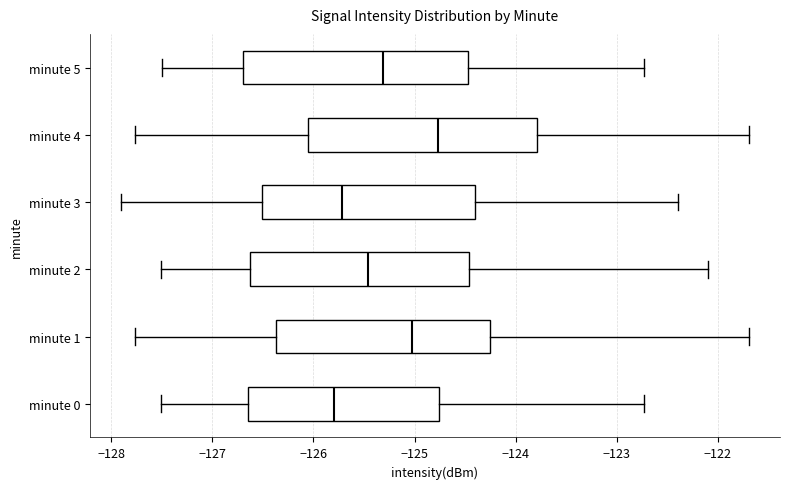

Where does the right whisker of the box for minute 0 end on the x-axis? The values are not printed on the chart, so give them approximately, as read against the axis.

-122.7